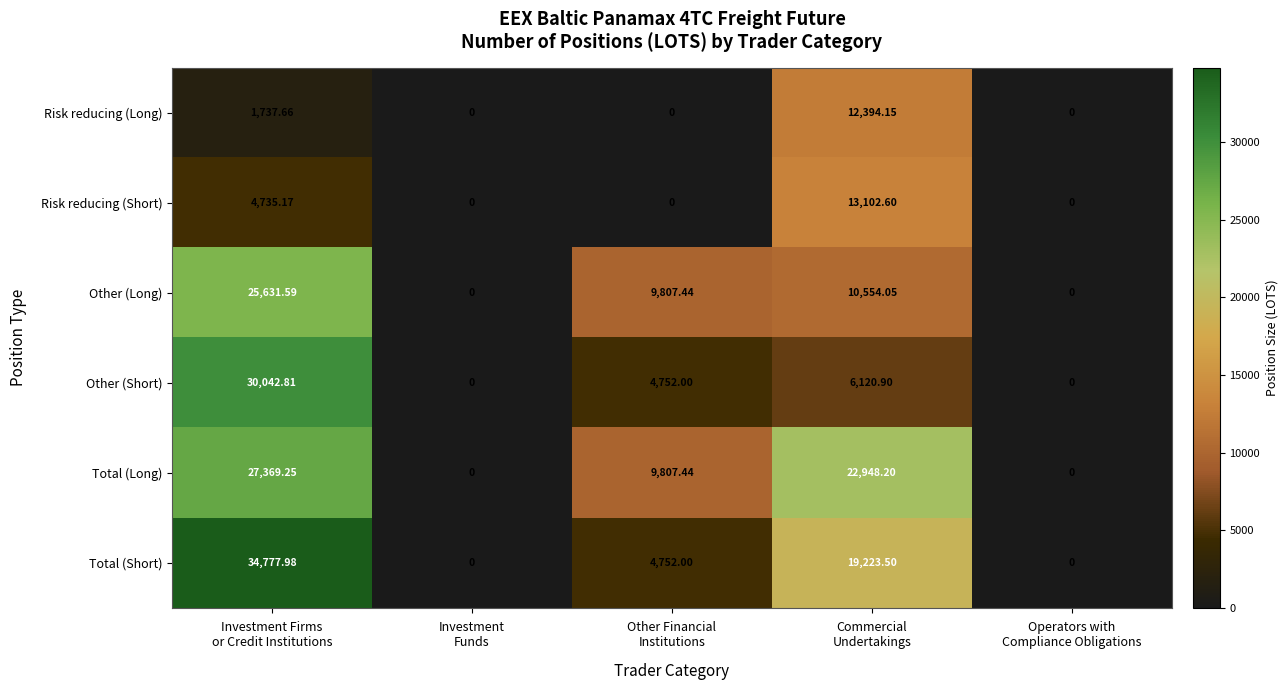

Which series has the largest range (max minus min)?

Total (Short)